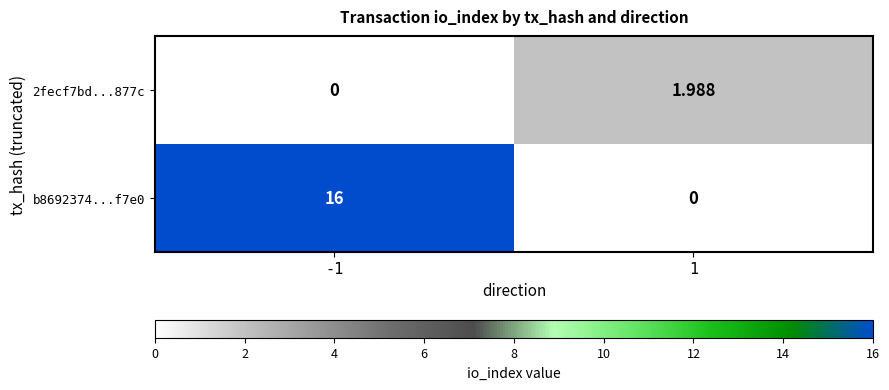

What is the total value across all series at 1?

2.0